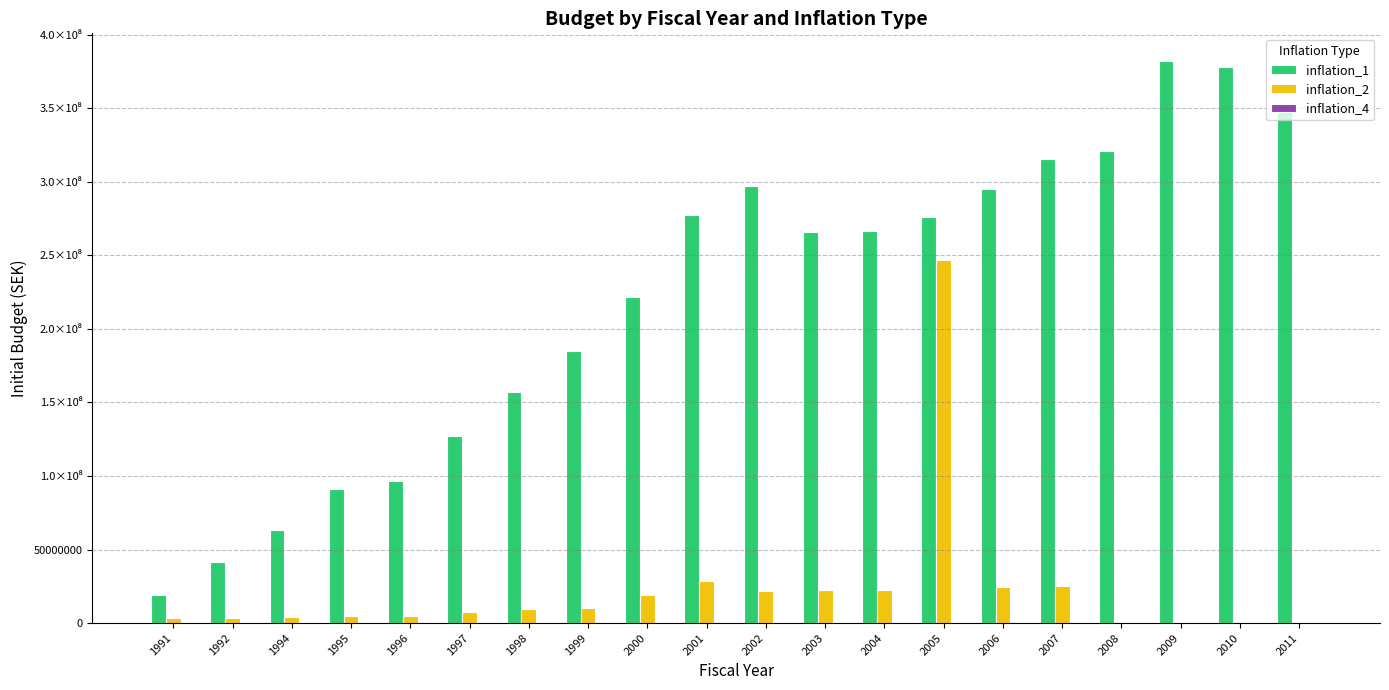

What is the difference between the second highest and second lowest values in the inflation_1 series?

336736008